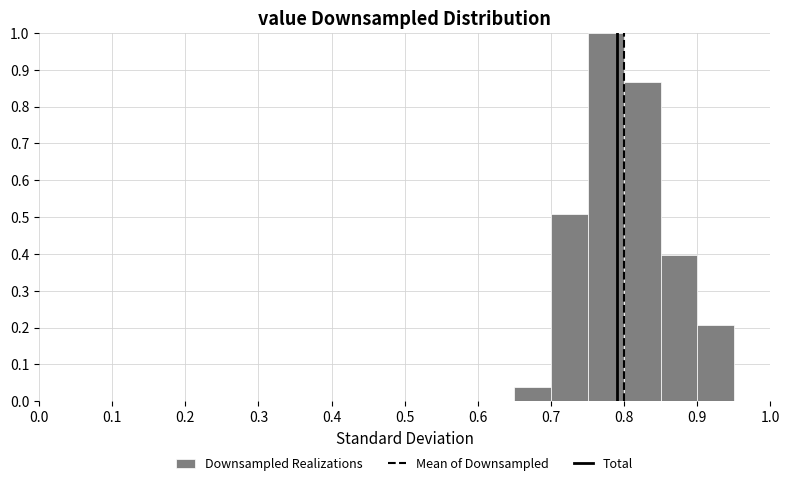

Which range on the x-axis has the tallest bar?

0.75 to 0.80